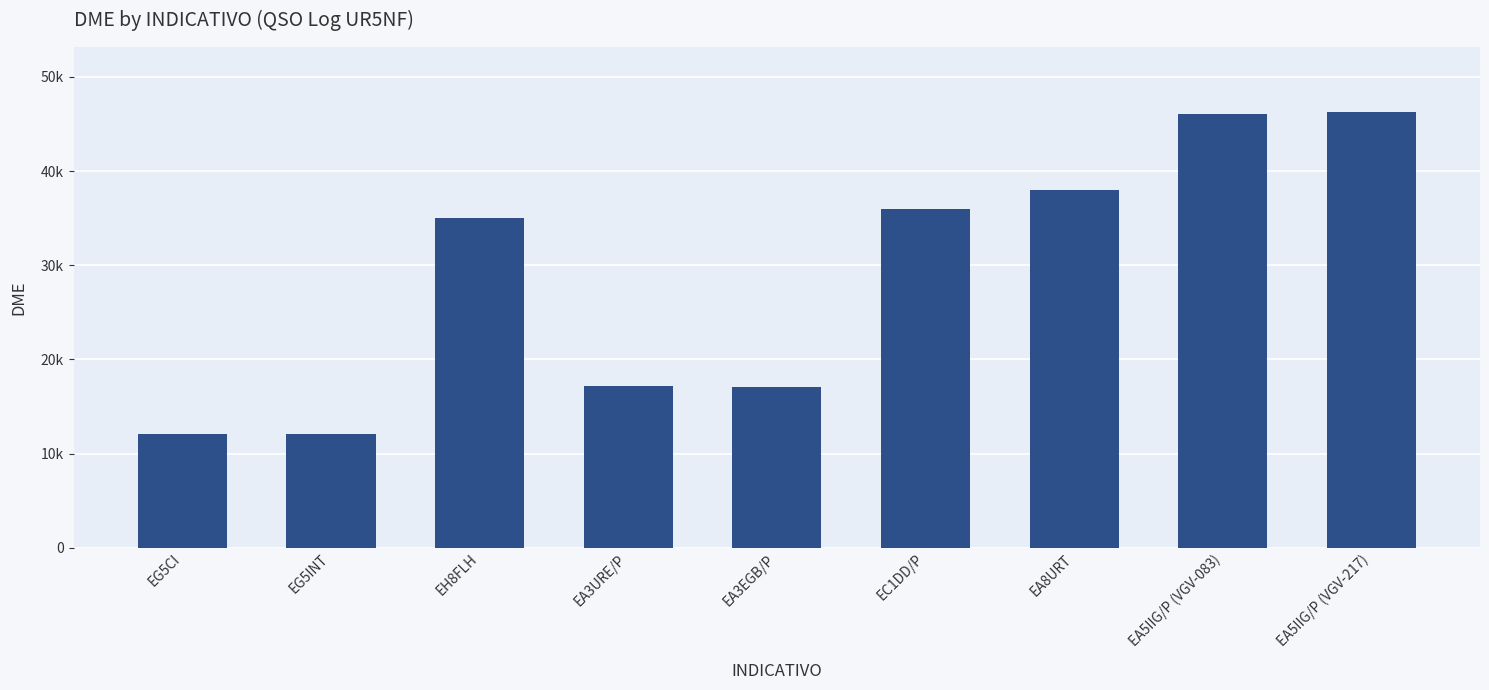

What is the change in value from EG5INT to EA8URT?

+25977